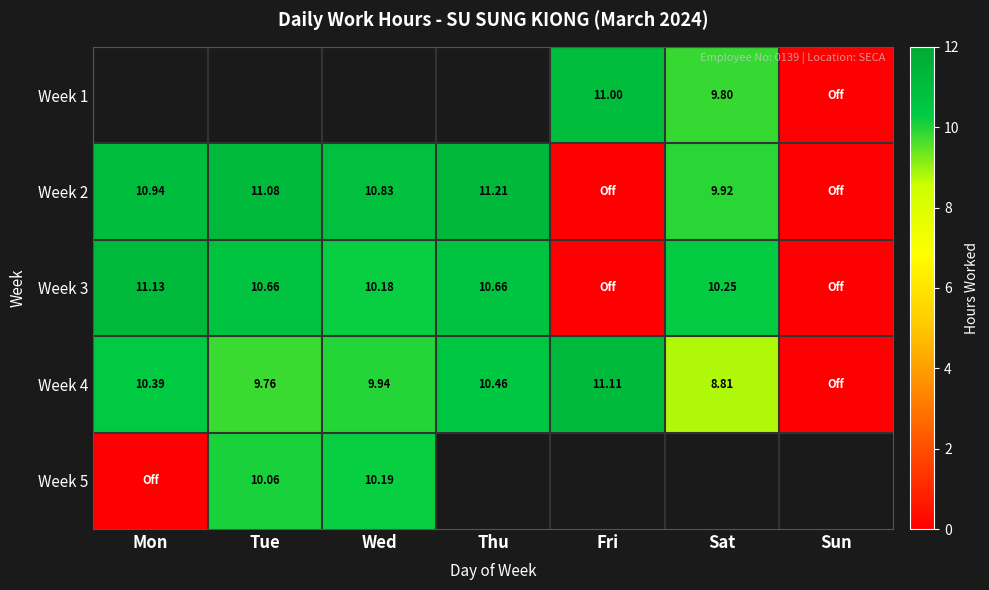

Which has a higher value, Thu or Mon?

Mon